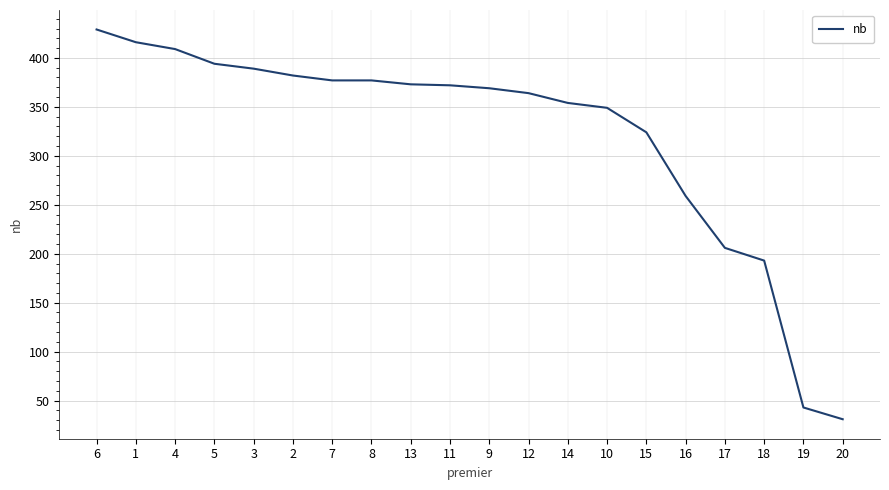

What is the difference between the values at 3 and 10?

40